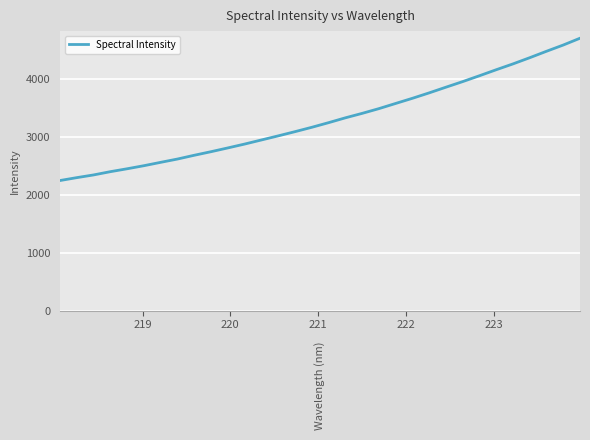

What is the smallest value displayed?

2250.7